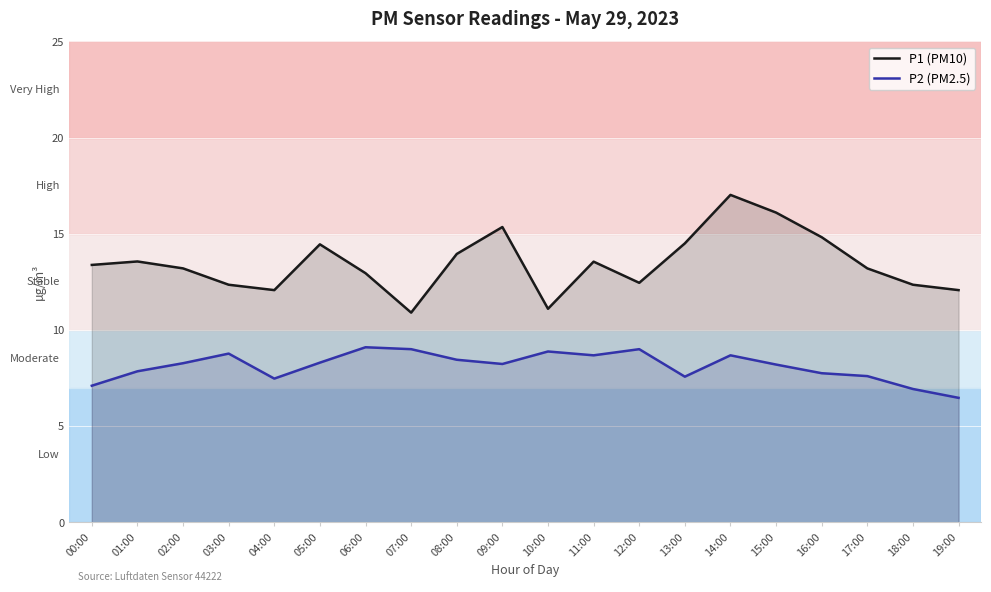

What is the difference between the maximum and second lowest values in the P1 (PM10) series?

5.9